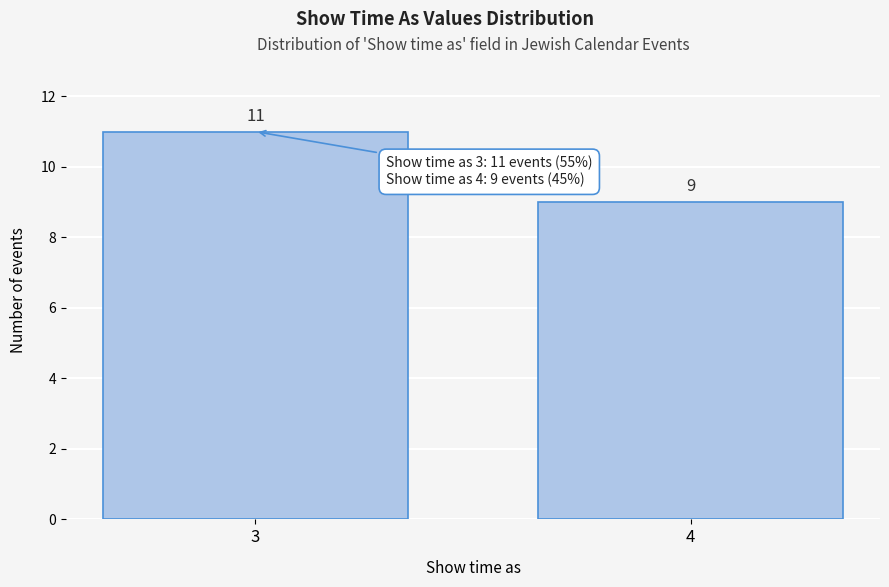

Reading left to right, what are all the values shown in this chart?

11	9